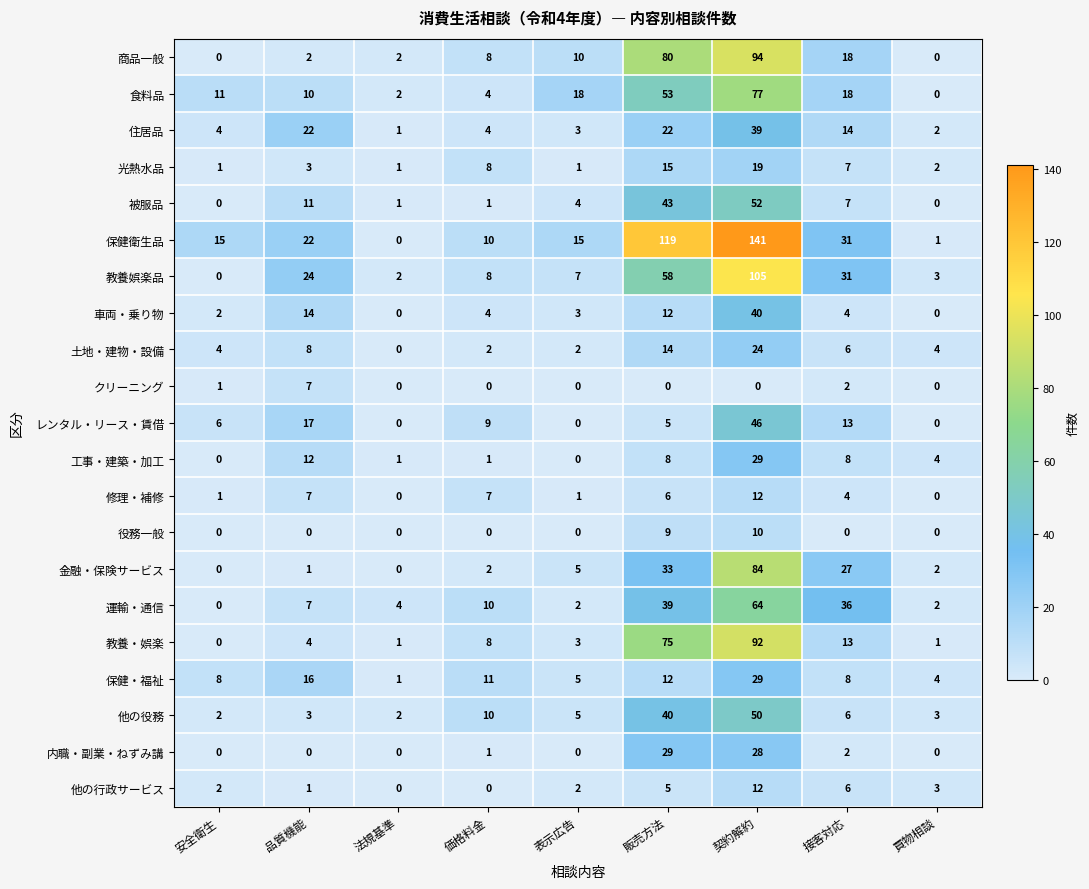

Which series has the largest total across all categories?

保健衛生品